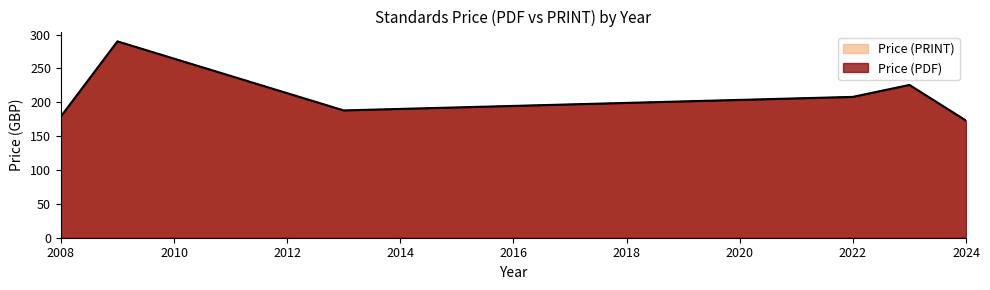

Does the chart have visible grid lines?

No